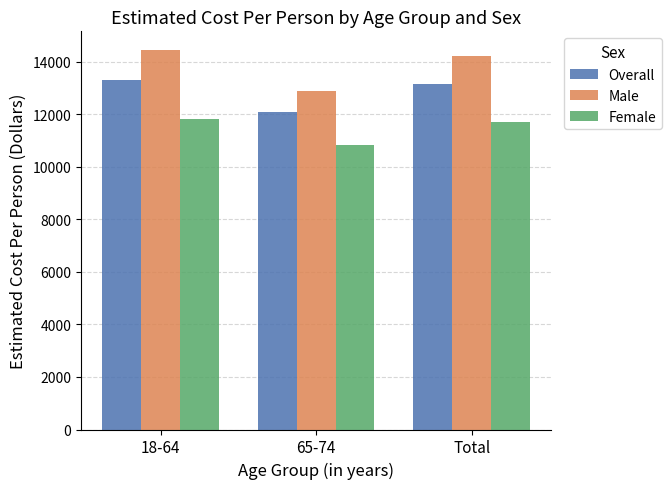

How many data points in Male are less than 14215?

1